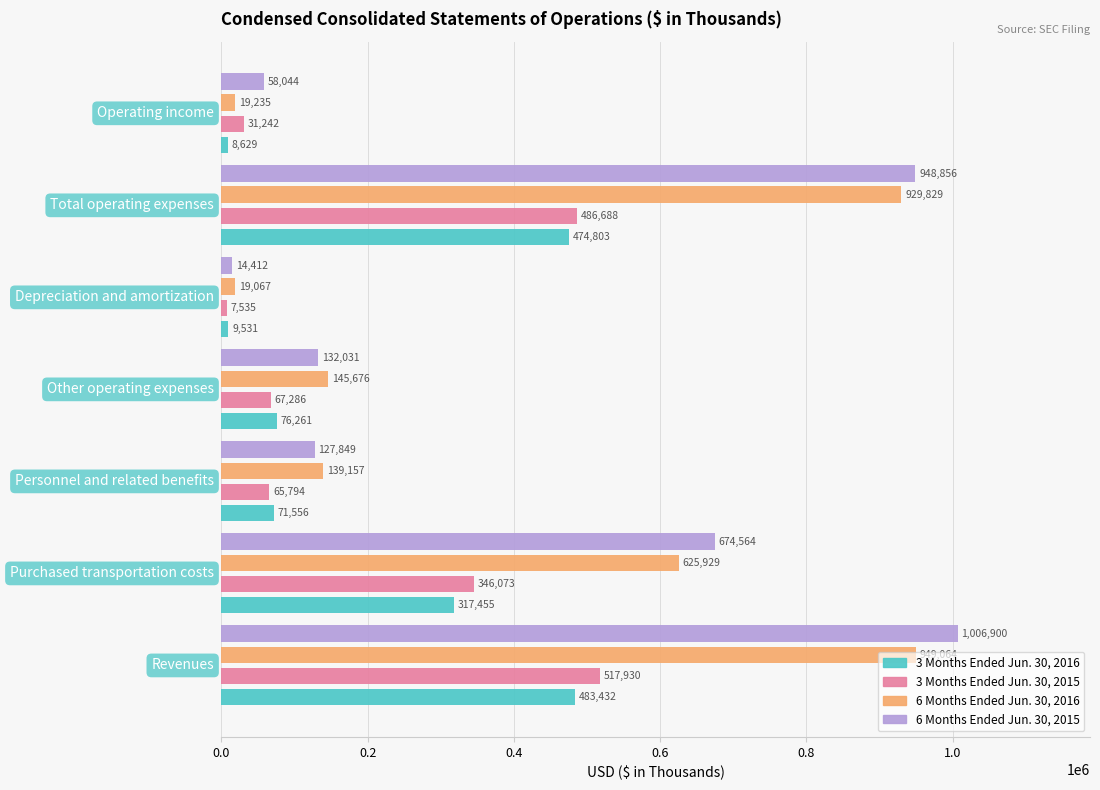

At how many categories does at least one series exceed 278040?

3